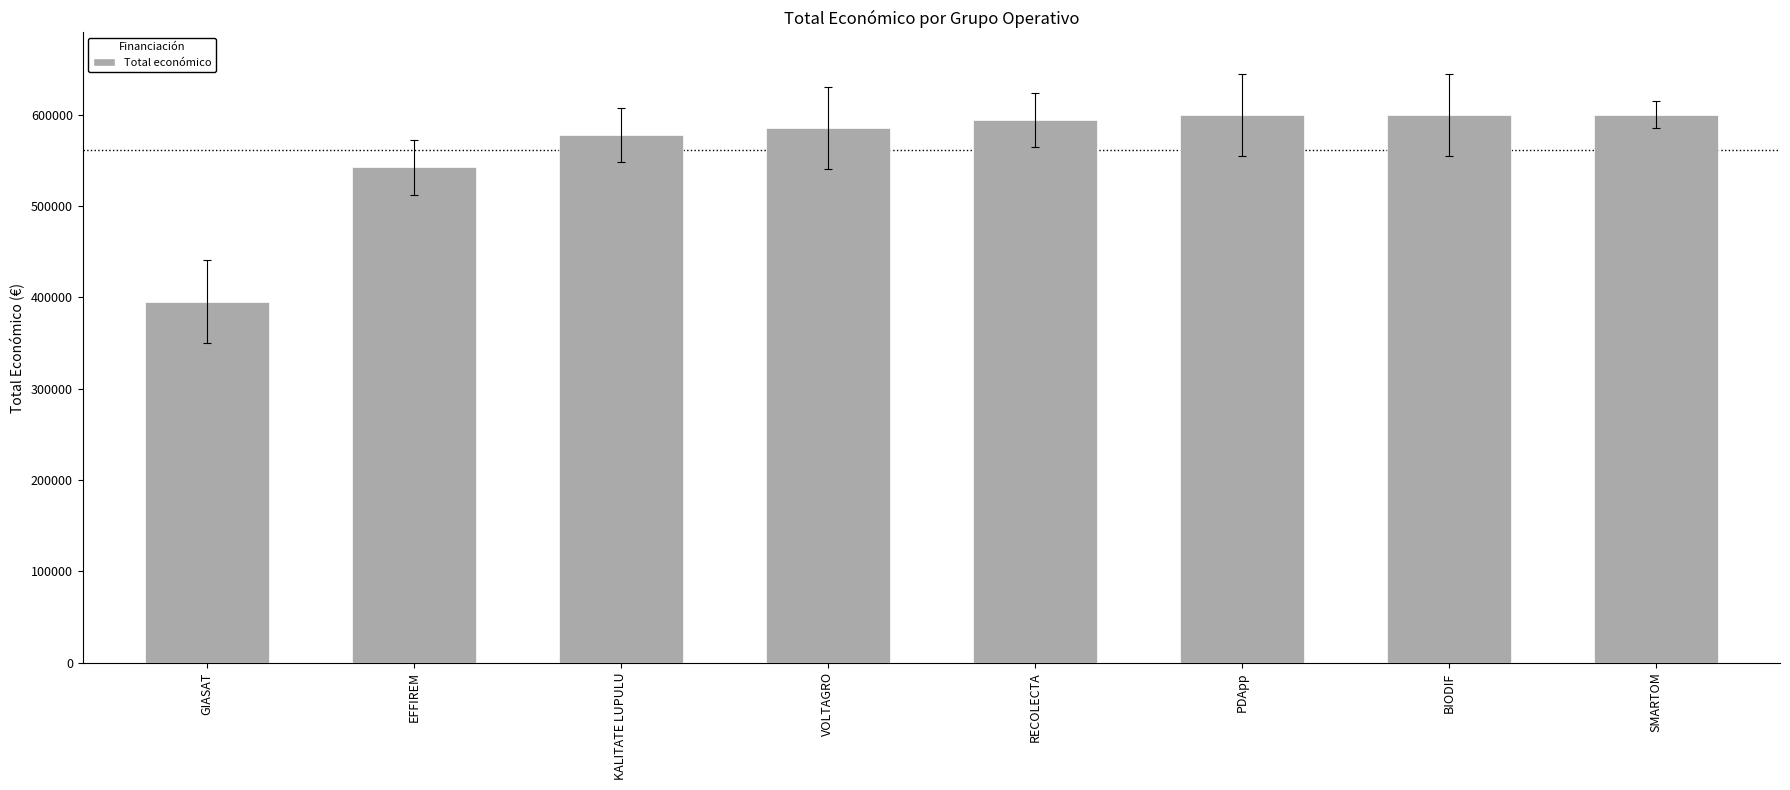

Read the value at EFFIREM, to the nearest 10.

542200